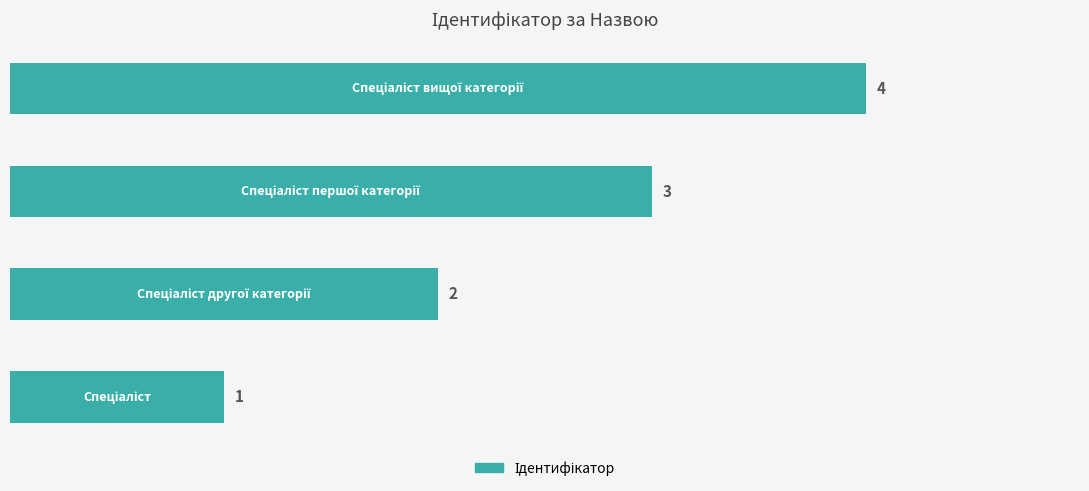

How many values are between 2 and 4?

3